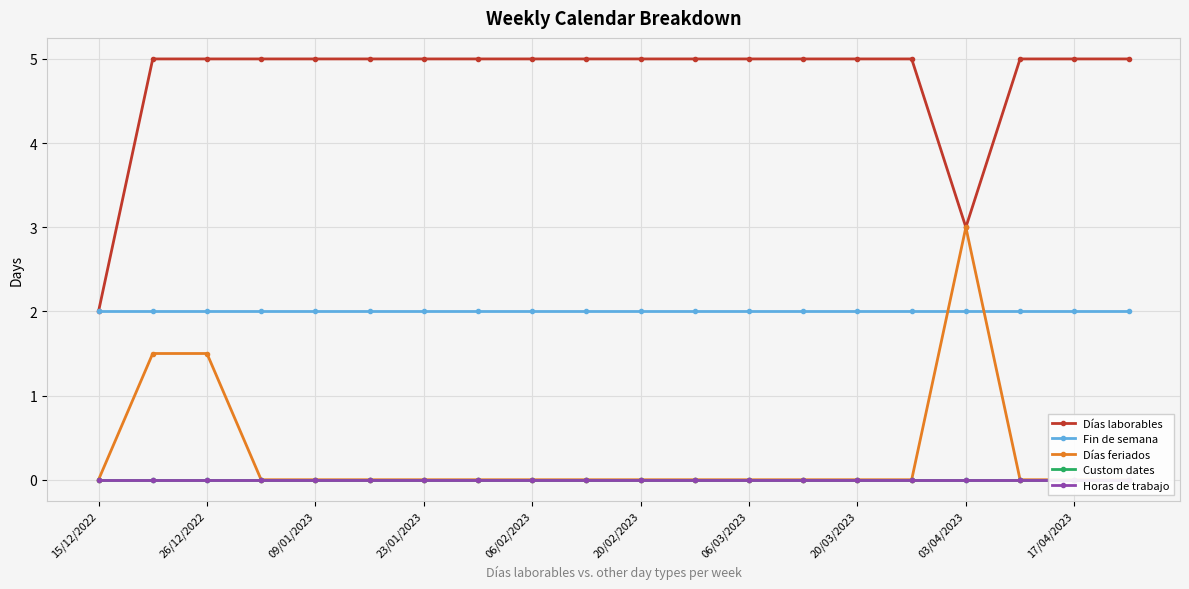

The Horas de trabajo series shows 0.0 at 11. True or false?

True